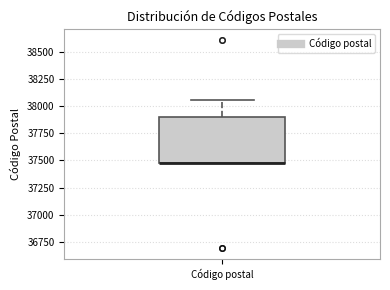

Read this box plot against the y-axis: the position of the median line, the range covered by the box, and the ends of both whiskers. The values are not printed on the chart, so give them approximately, as read against the axis.

median 37500 (drawn on the box's lower edge), box 37500 to 37900, whiskers 37500 to 38050